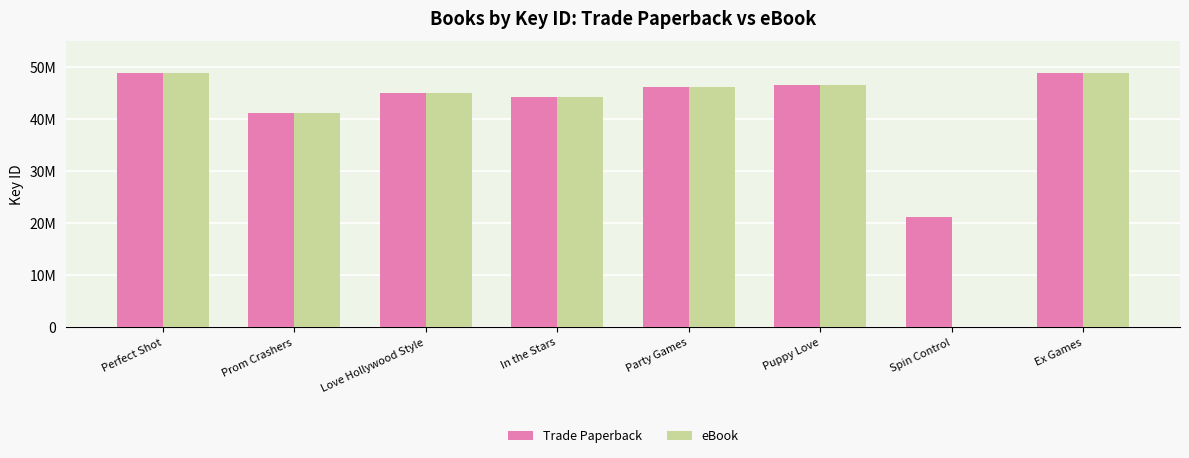

What is the average value of the Trade Paperback series?

42755545